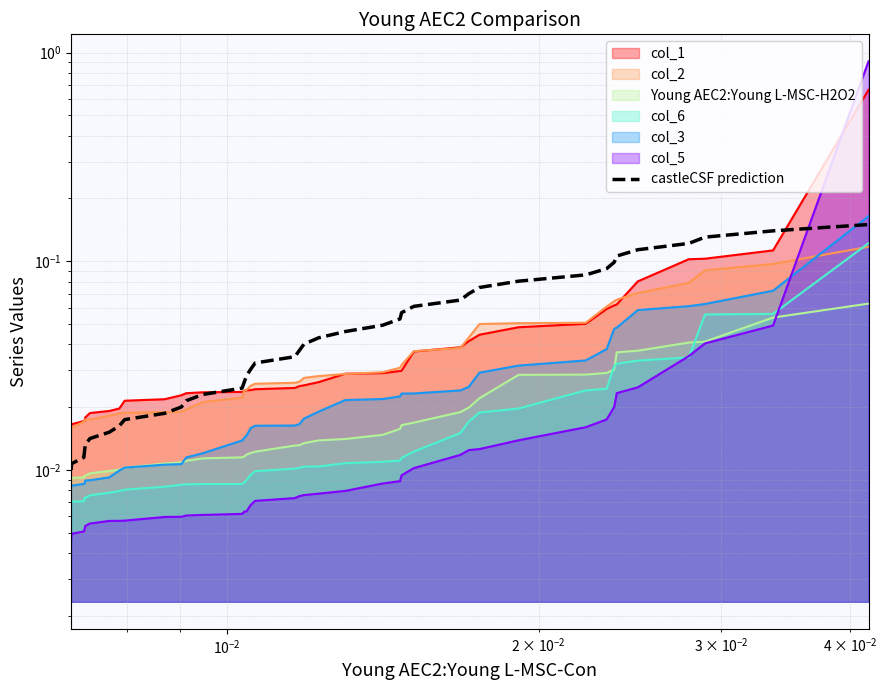

Does the chart have visible grid lines?

Yes